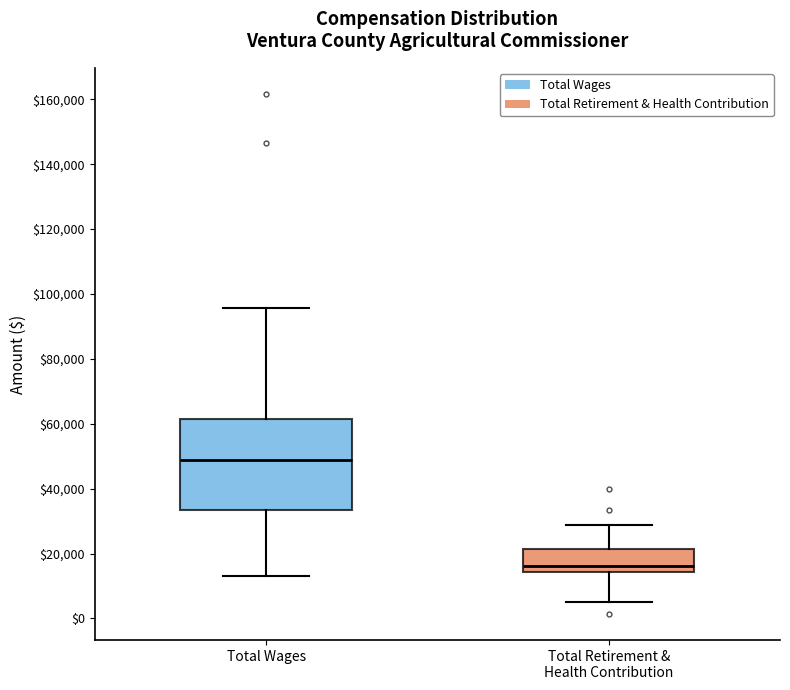

Which box has the highest median line?

Total Wages